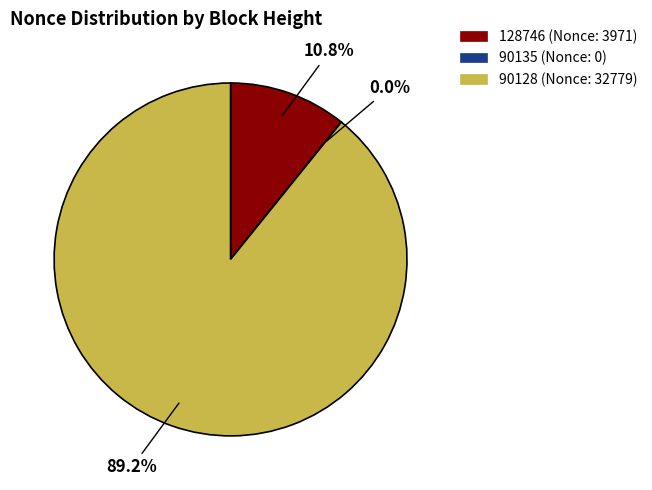

To the nearest percent, what is the average slice percentage?

33%